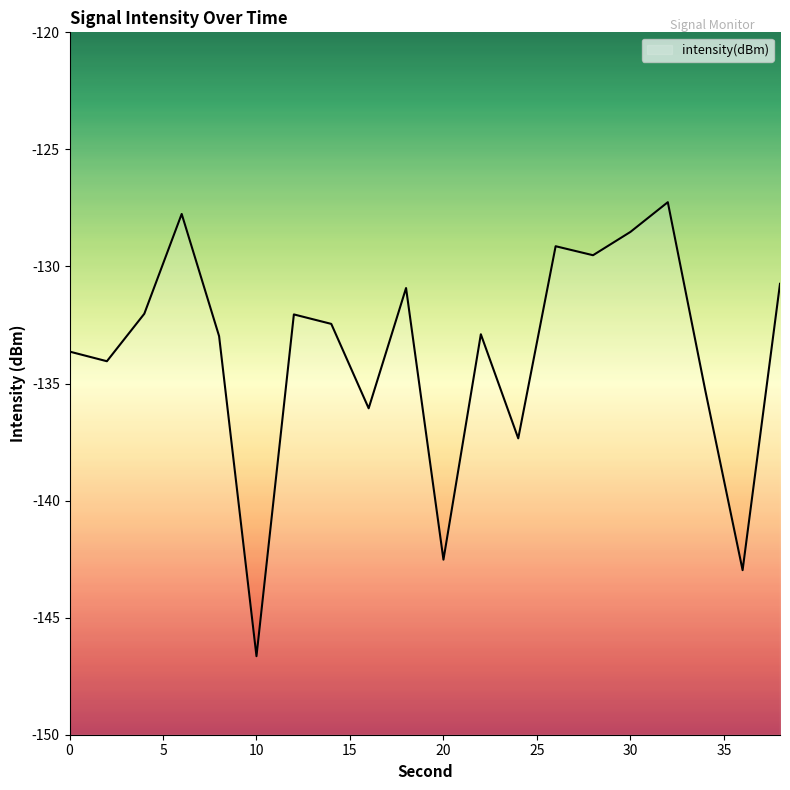

True or false: the data has more than 0 interior local peaks.

True